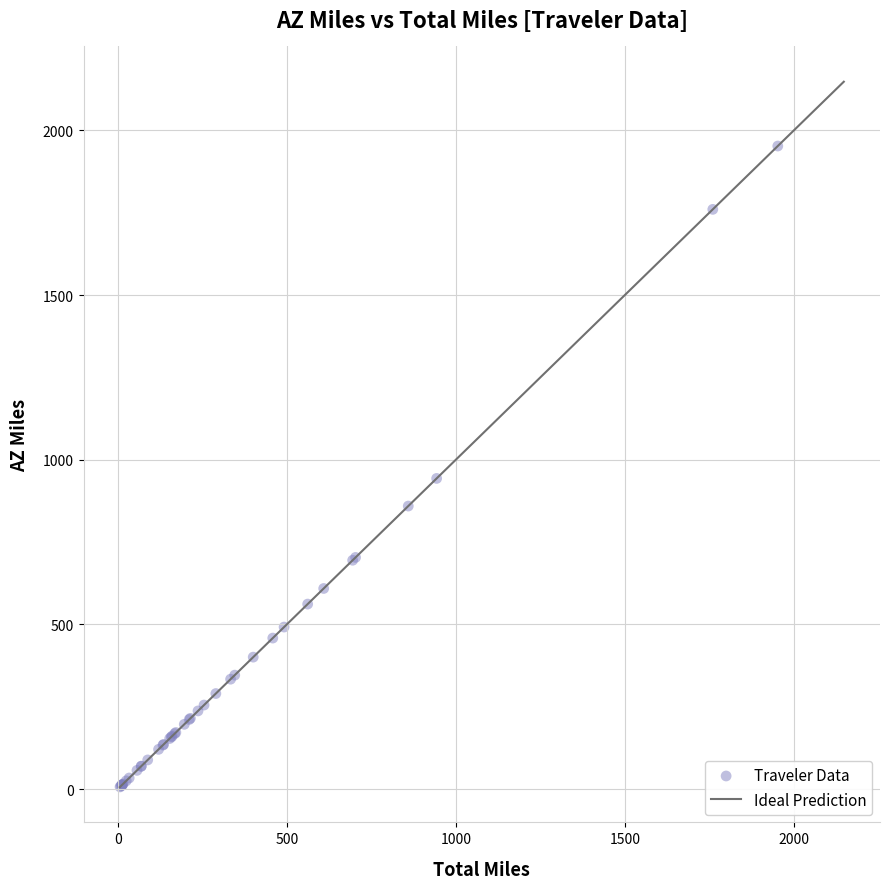

What Y value in the scatter plot is closest to 979?

943.5